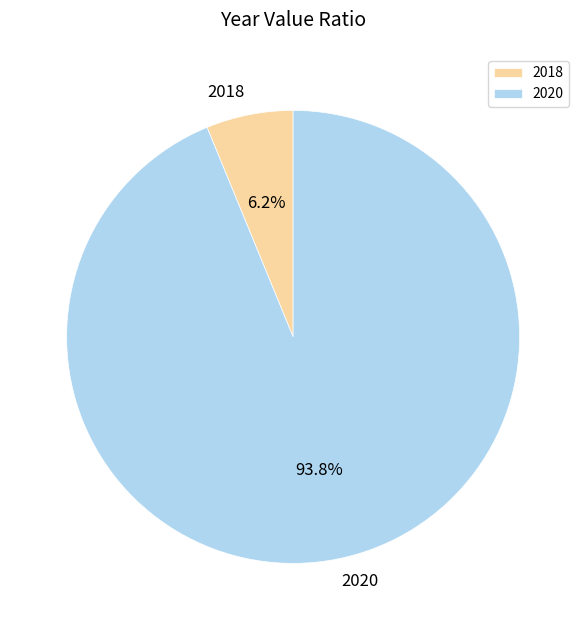

Approximately how many times larger is the value at 2018 compared to 2020?

0.1